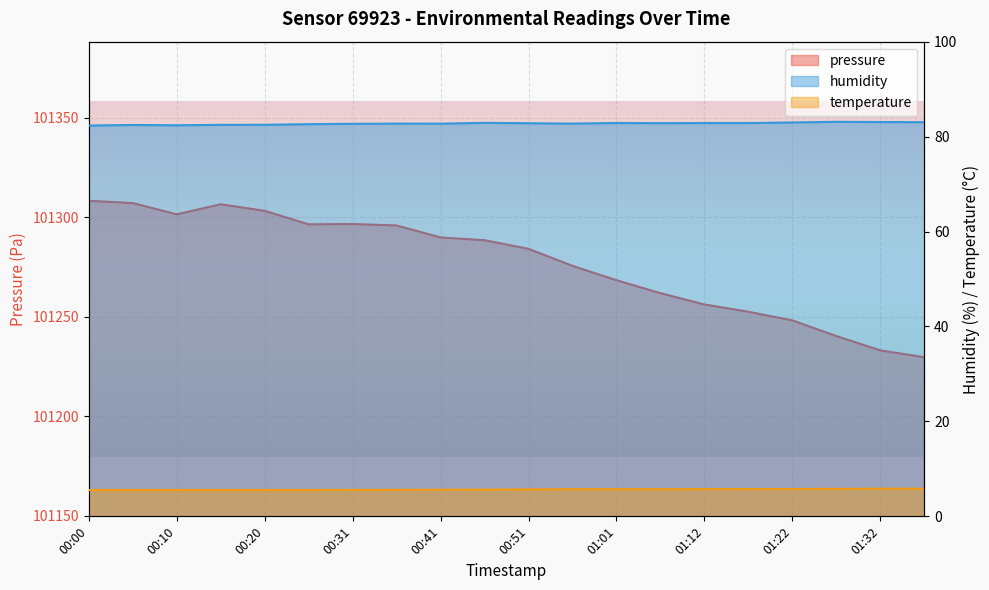

At which label does temperature reach its peak?

01:37